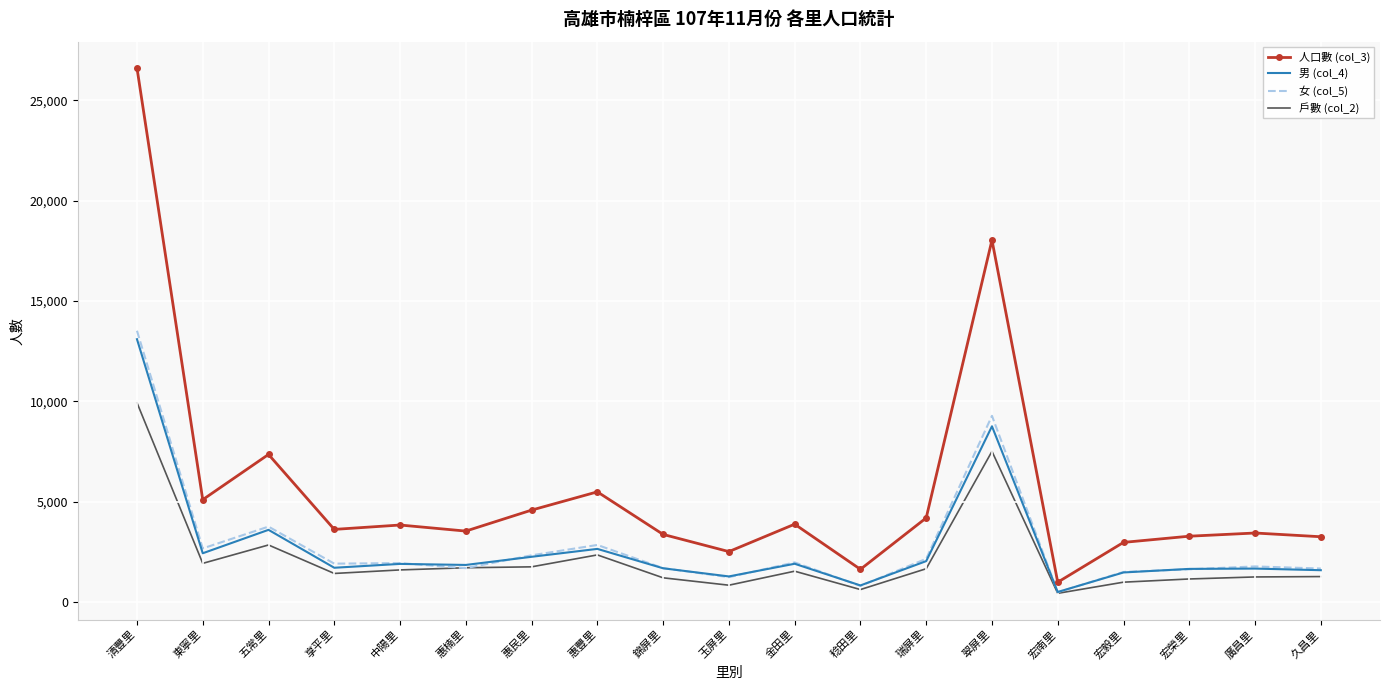

Which series changed the most between 清豐里 and 宏毅里?

人口數 (col_3)